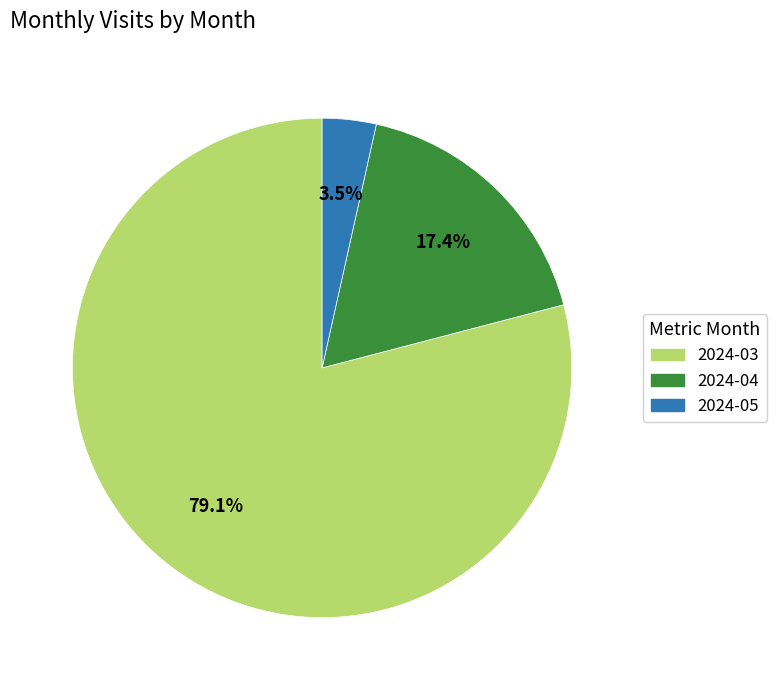

What percentage is the 2024-04 slice, to the nearest percent?

17%